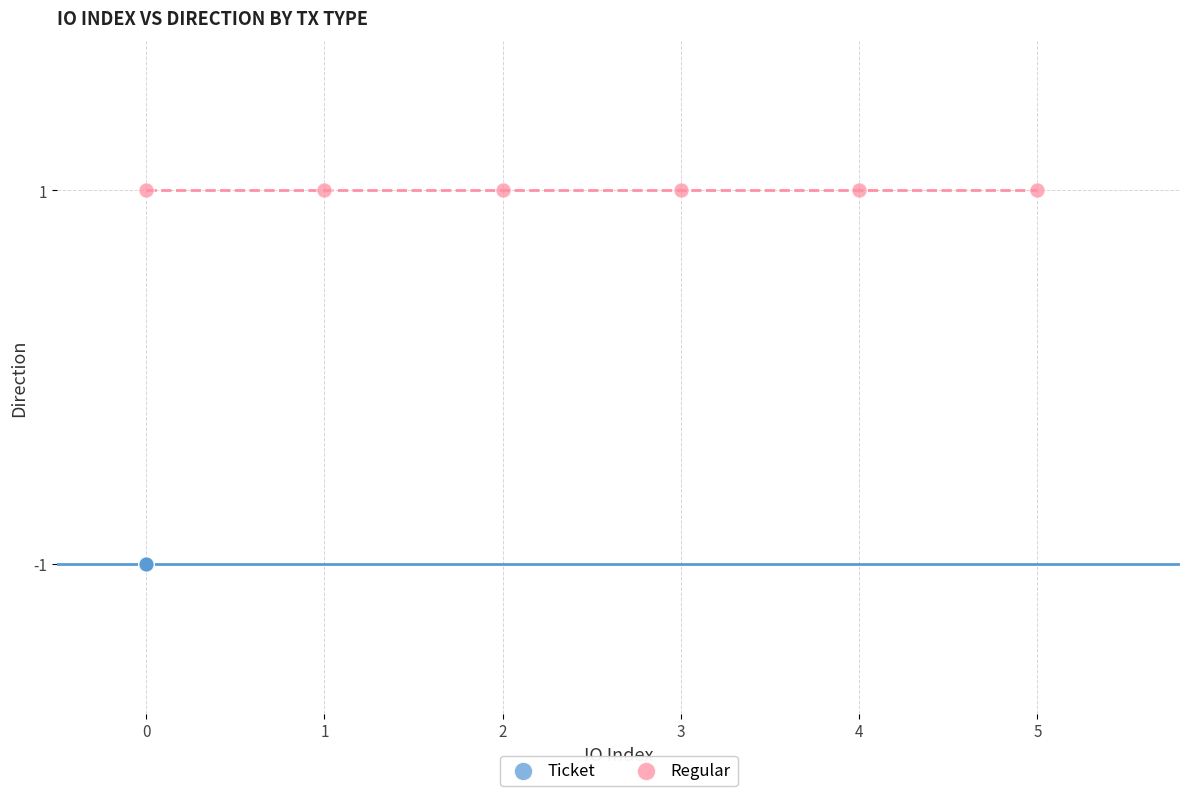

Which series contains the highest Y value?

Regular